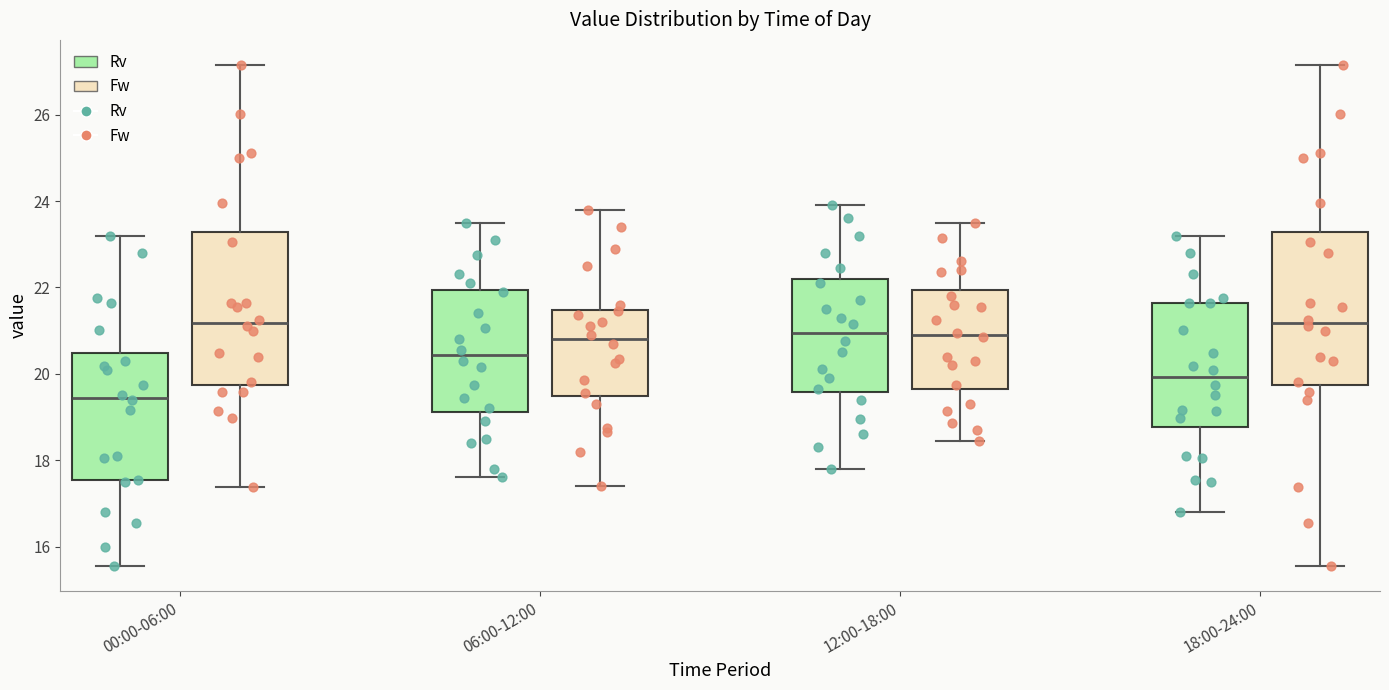

Which box's median line is the lowest?

00:00-06:00 (Rv)